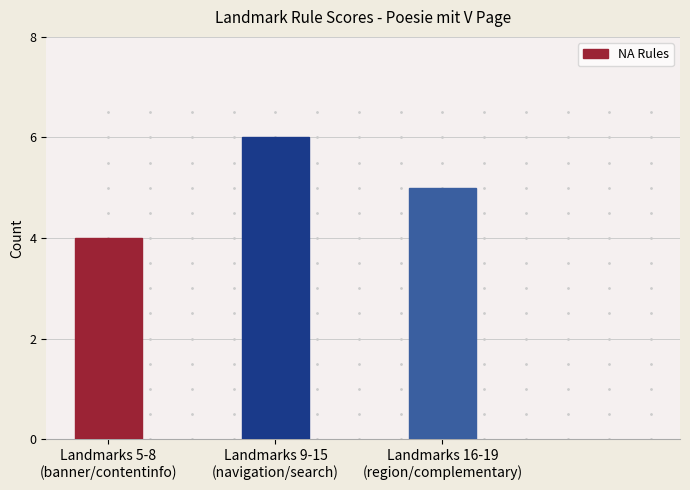

What position from the left is Landmarks 9-15
(navigation/search)?

2